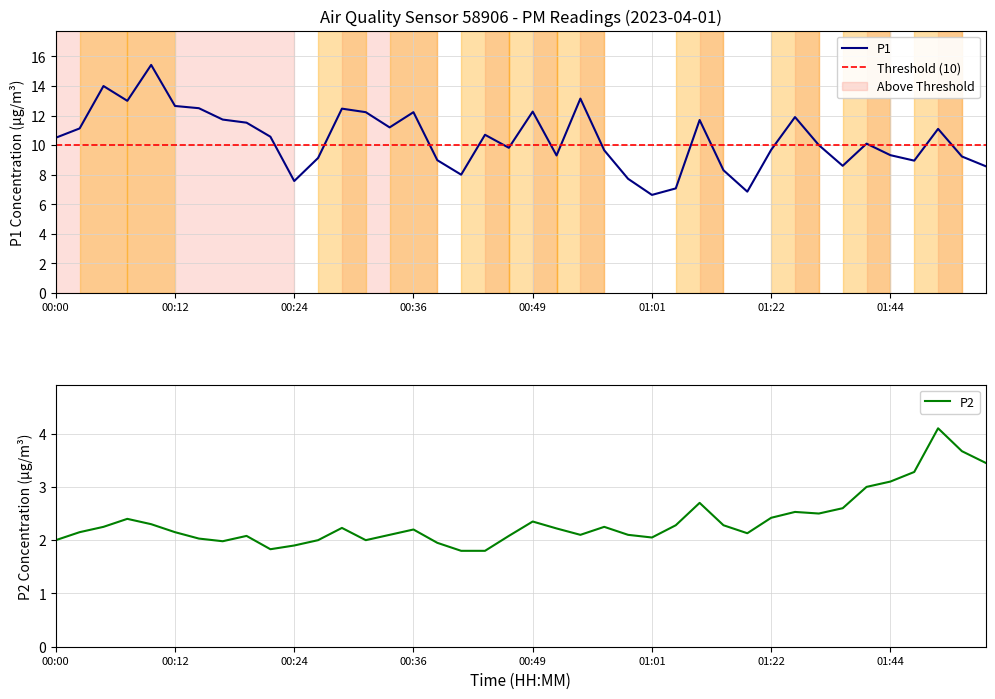

The P1 series shows 6.6 at 01:01. True or false?

True